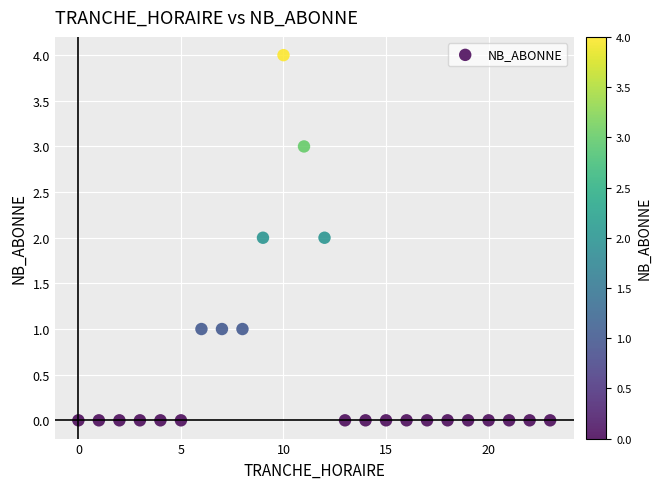

What is the range of Y values (max minus min)?

4